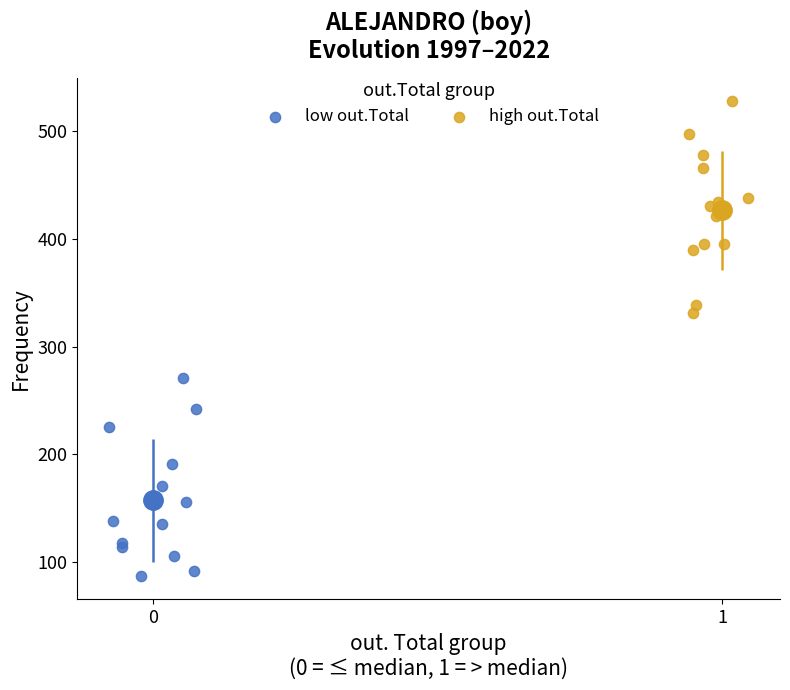

Which series reaches the minimum Y coordinate?

low out.Total